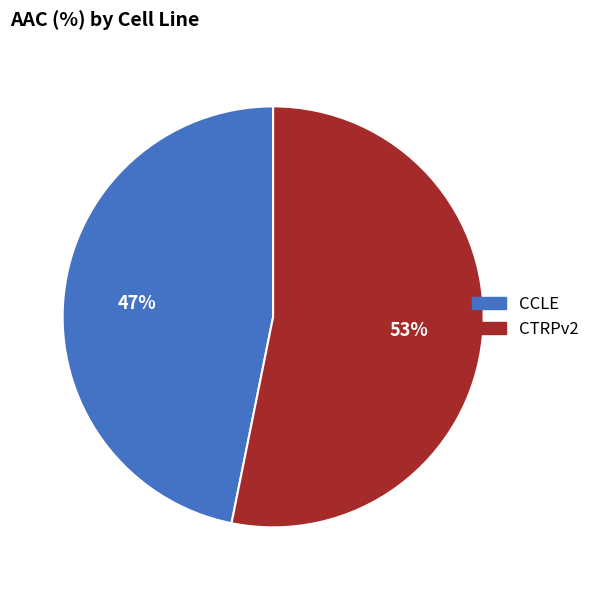

Which has a higher value, CCLE or CTRPv2?

CTRPv2